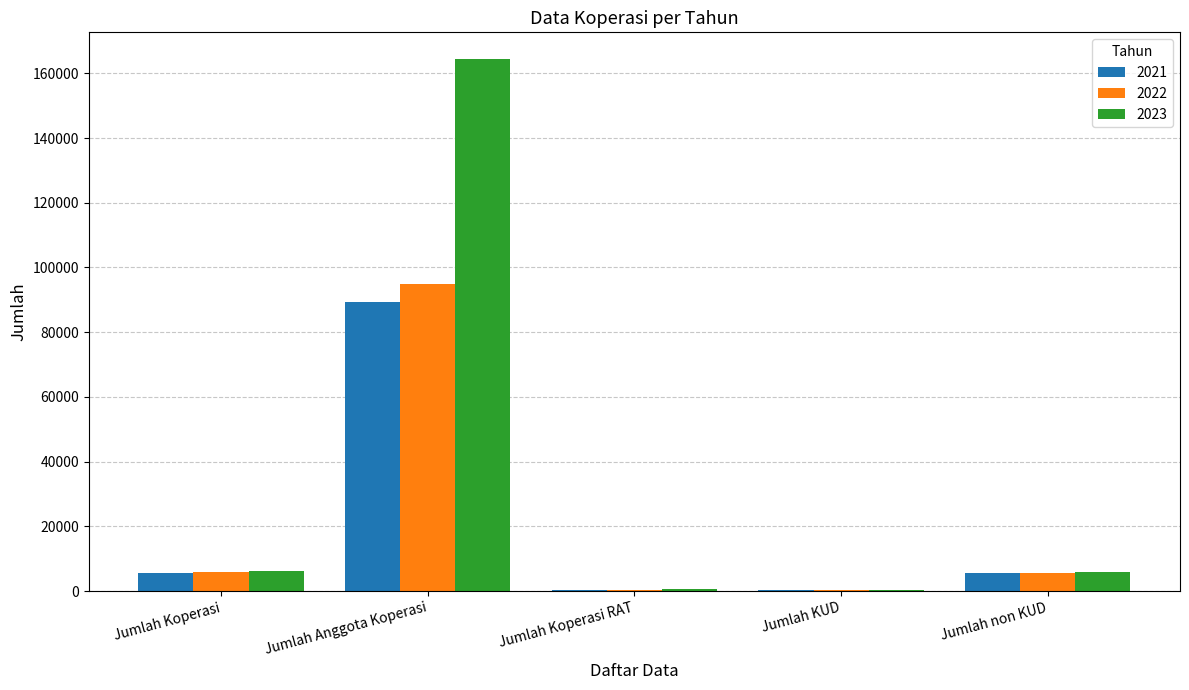

What is the total value across all series at Jumlah non KUD?

17217